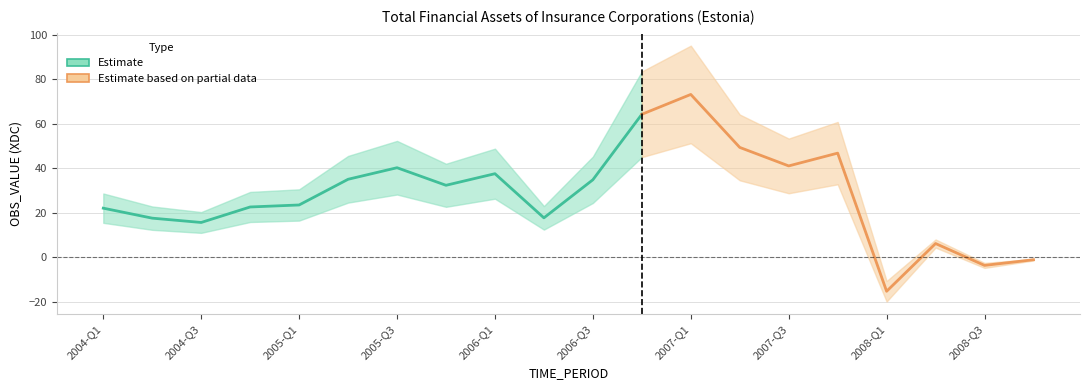

Where is the data nearest to the value 28?

2005-Q4